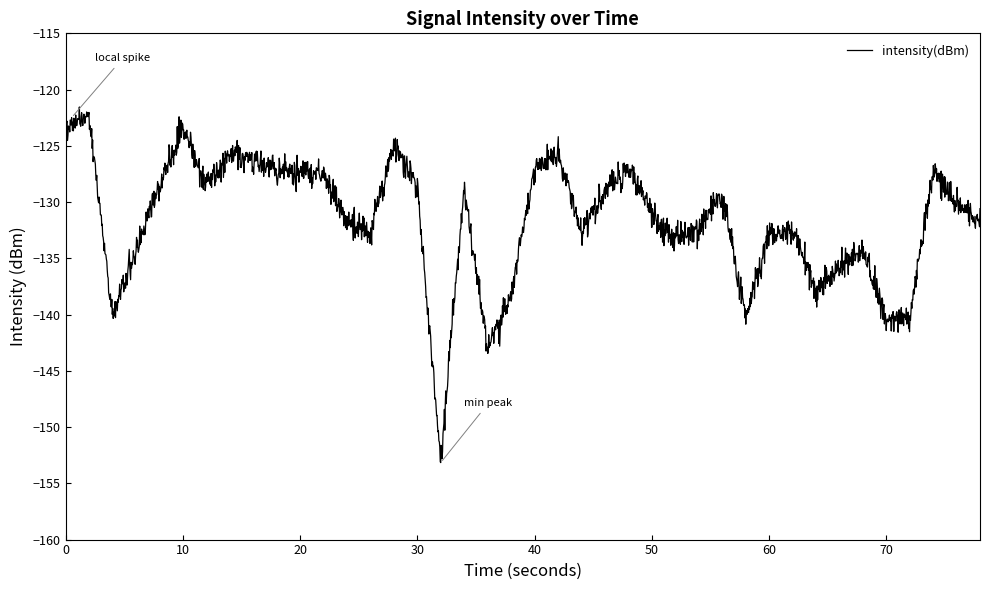

How many lines are shown in the chart?

1